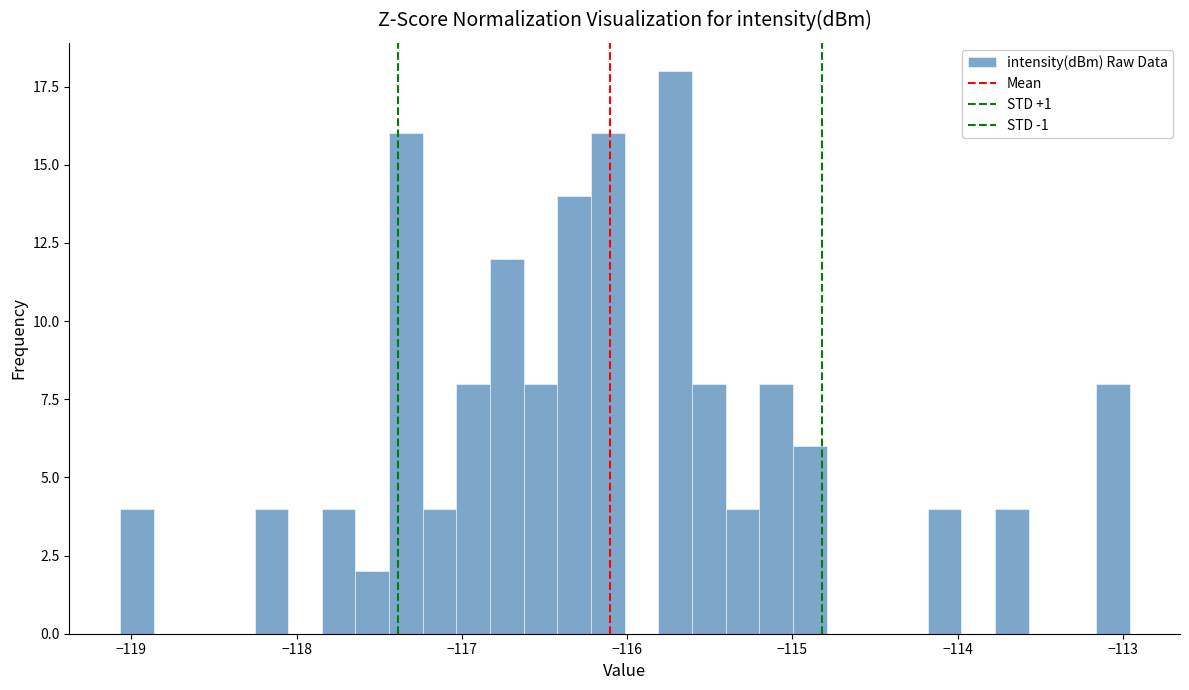

Around what value on the x-axis is the tallest bar? Give the approximate position of its centre, as read against the axis.

-115.7